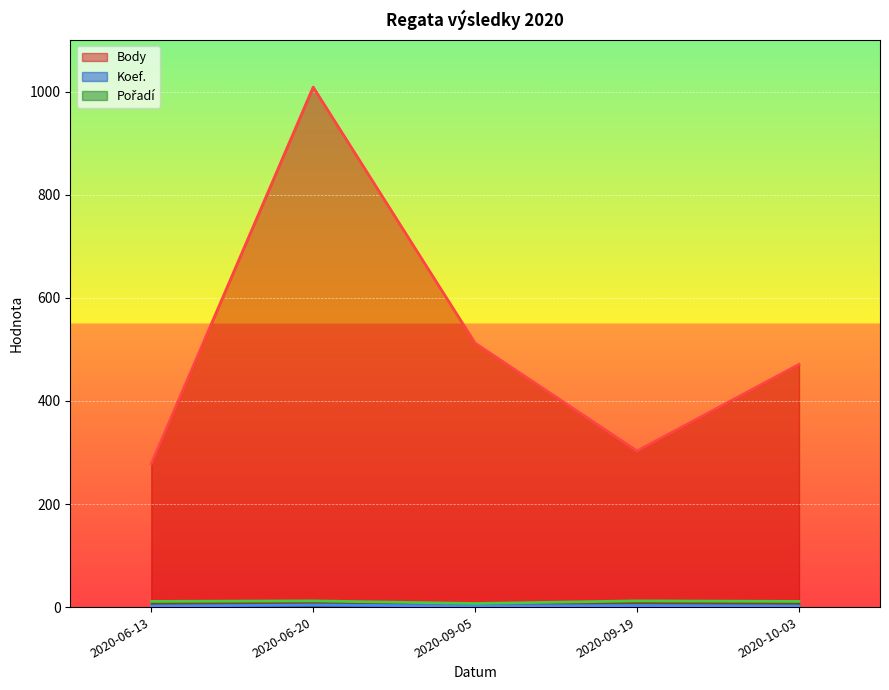

Rank the categories by Pořadí value from lowest to highest.

2020-09-05, 2020-06-13, 2020-10-03, 2020-06-20, 2020-09-19